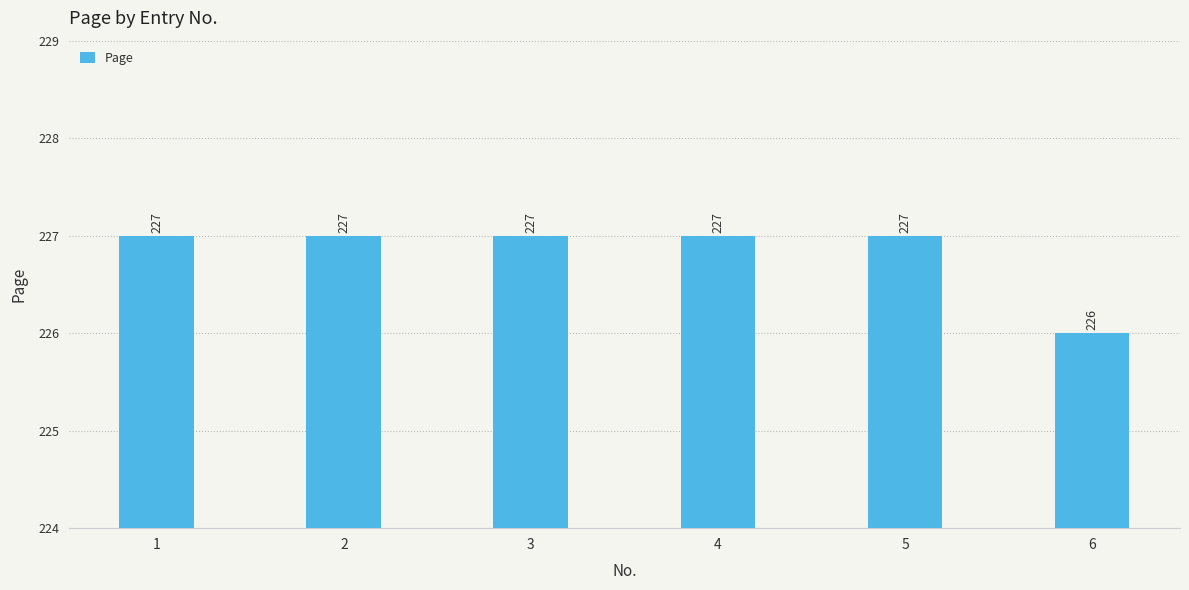

What is the value of the 2nd bar from the left?

227